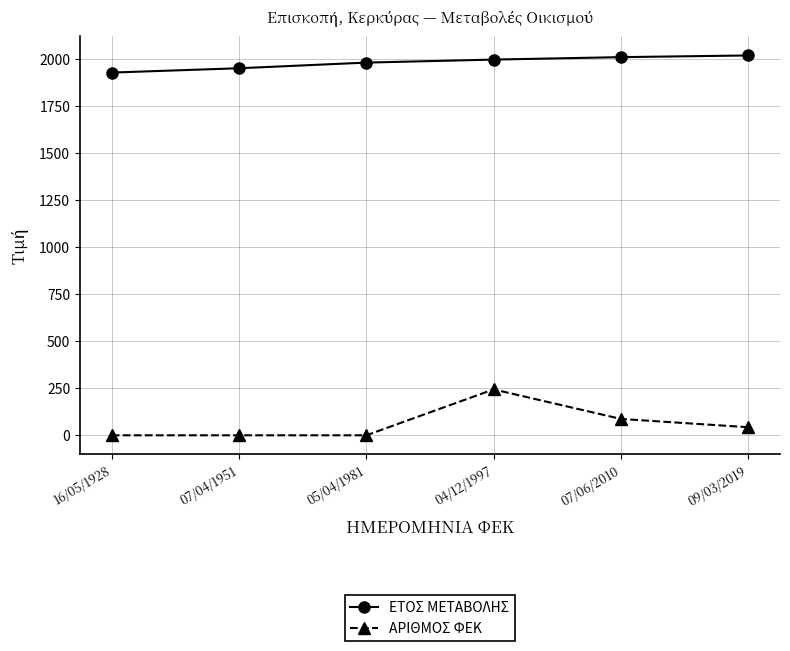

Which series has the largest total across all categories?

ΕΤΟΣ ΜΕΤΑΒΟΛΗΣ